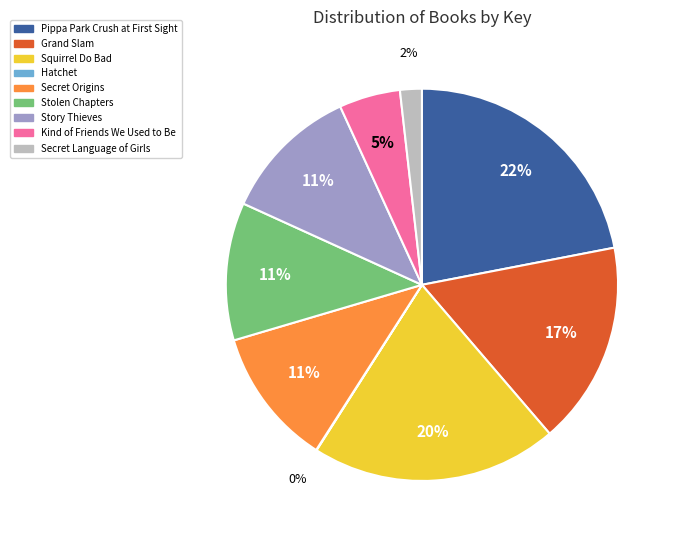

Between Grand Slam and Story Thieves, which is larger?

Grand Slam